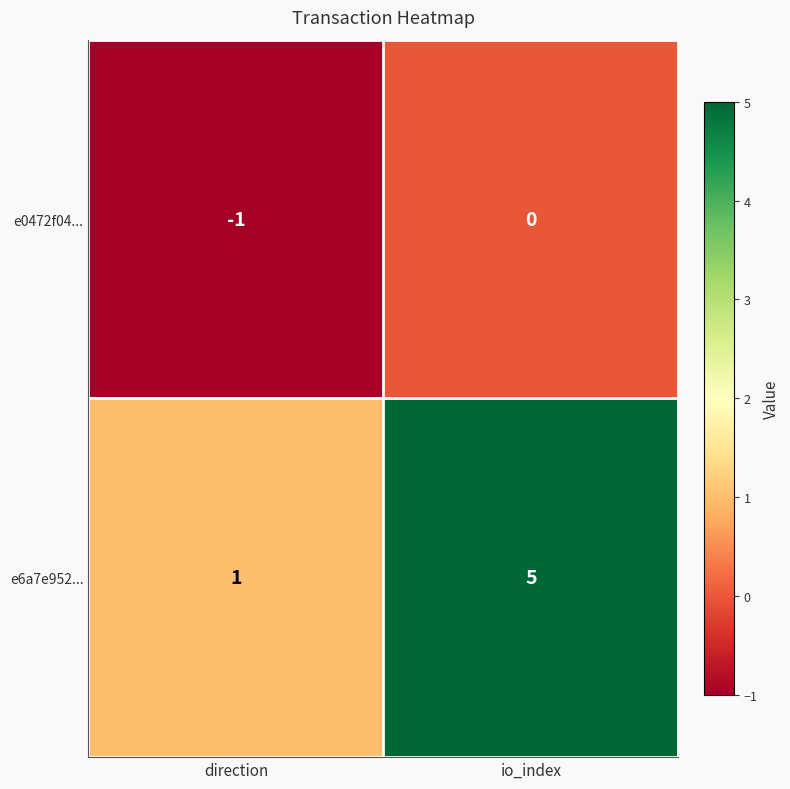

Which series has the largest total across all categories?

e6a7e952...